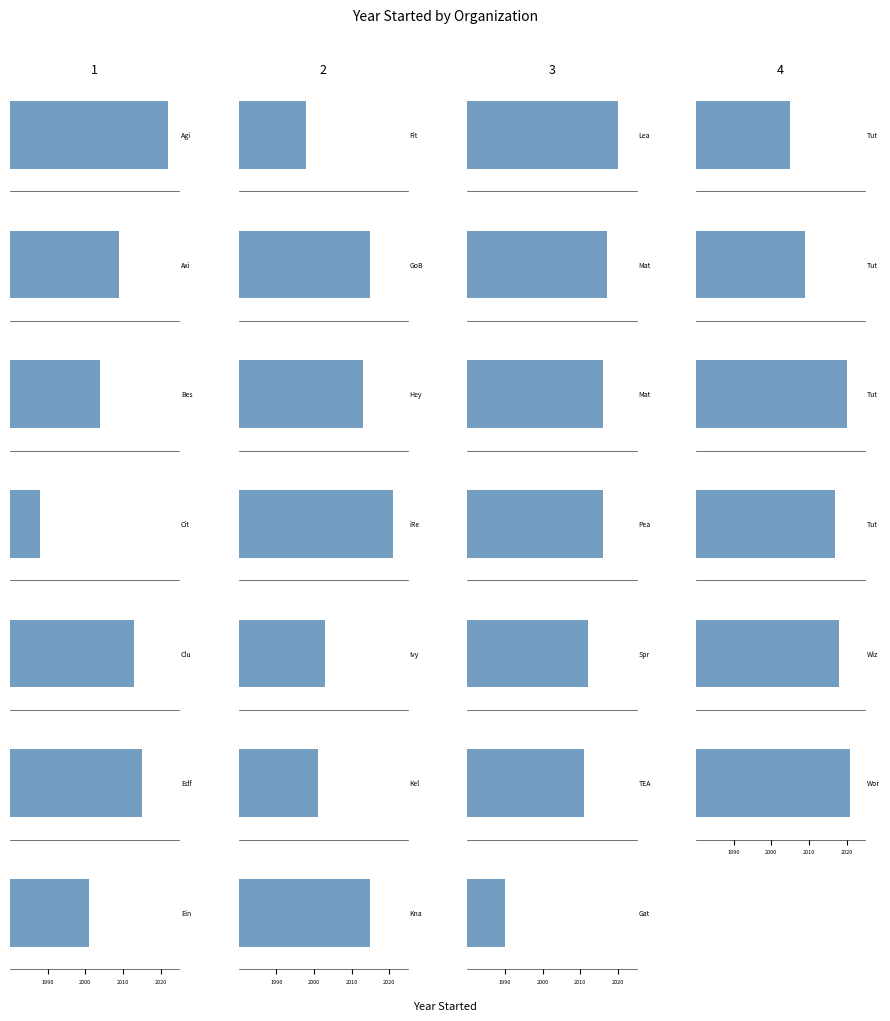

Rank the categories by value from highest to lowest.

Agilix Labs, iReadify, Words Liive, Learnfully, Tutor Partnerships, Wiz Kid Learning, Math Makes Sense, Tutorfly, Math Motivators, Pearl, Edficiency, GoBoard, Knack, Club Z!, HeyTutor, Springboard Collaborative, TEACH LLC, Axiom Learning, Tutor Matching Service, Tutor Me Education, Bespoke Education, Ivy Tutors Network, Einstein Tutoring, Kelly Education, Fit Learning, Gateway Center, City Year